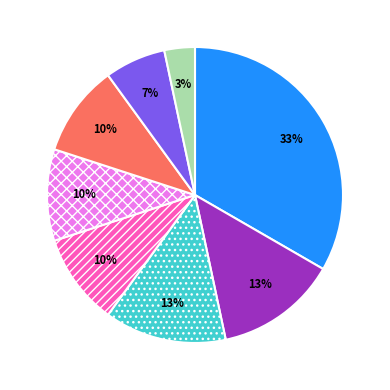

Is there a majority slice in this chart?

No